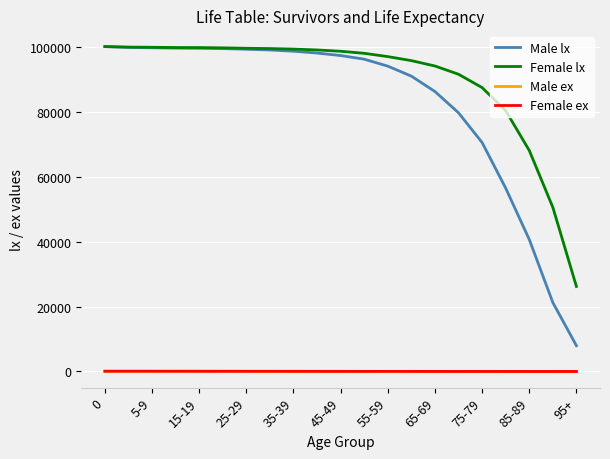

Which series has the largest total across all categories?

Female lx